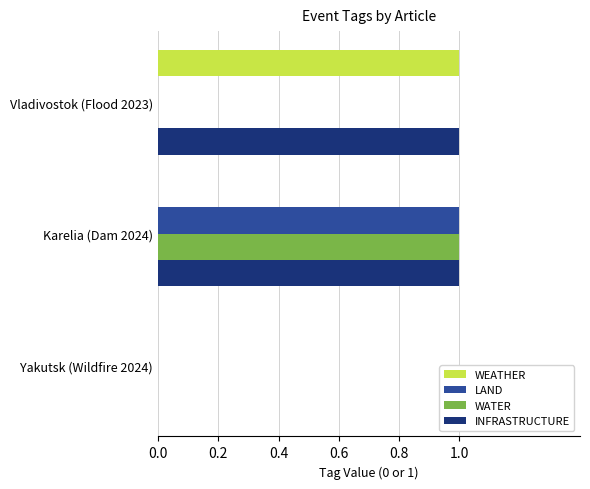

At which category is the sum across all series the highest?

Karelia (Dam 2024)